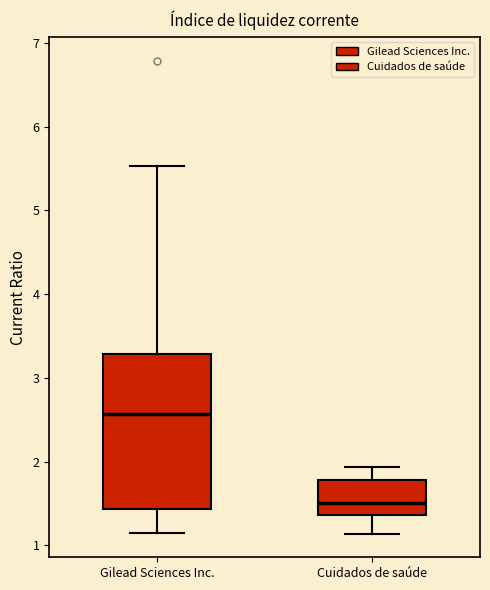

Reading left to right, read every box against the y-axis: the position of its median line, the range the box covers, and the ends of its whiskers. The values are not printed on the chart, so give them approximately, as read against the axis.

Gilead Sciences Inc.: median 2.6, box 1.4 to 3.3, whiskers 1.2 to 5.5
Cuidados de saúde: median 1.5, box 1.4 to 1.8, whiskers 1.1 to 1.9